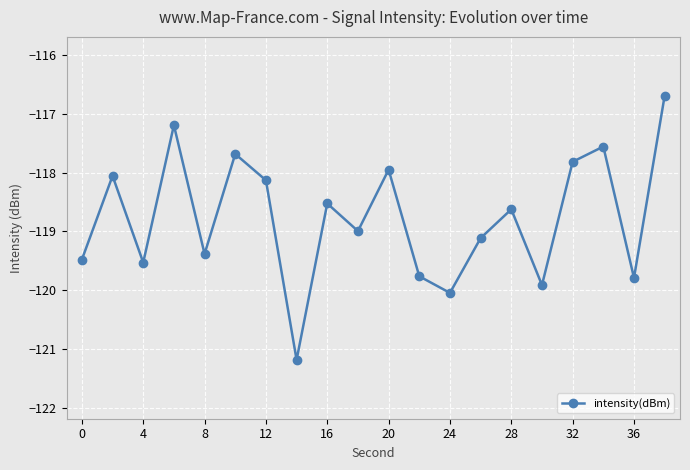

What is the greatest value displayed?

-116.7